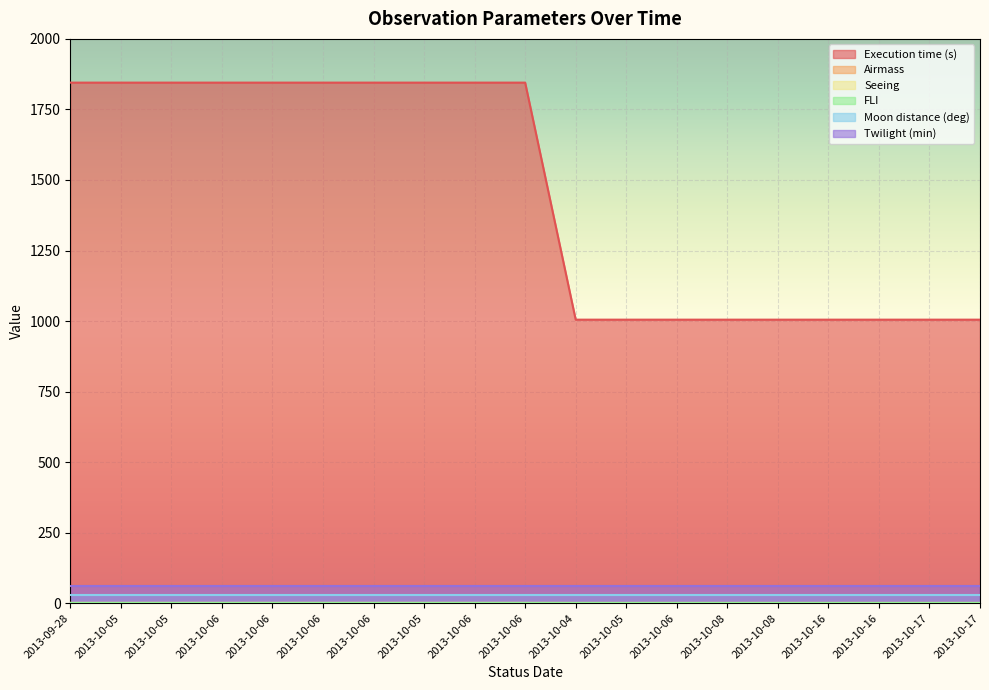

At which category is the sum across all series the highest?

2013-09-28